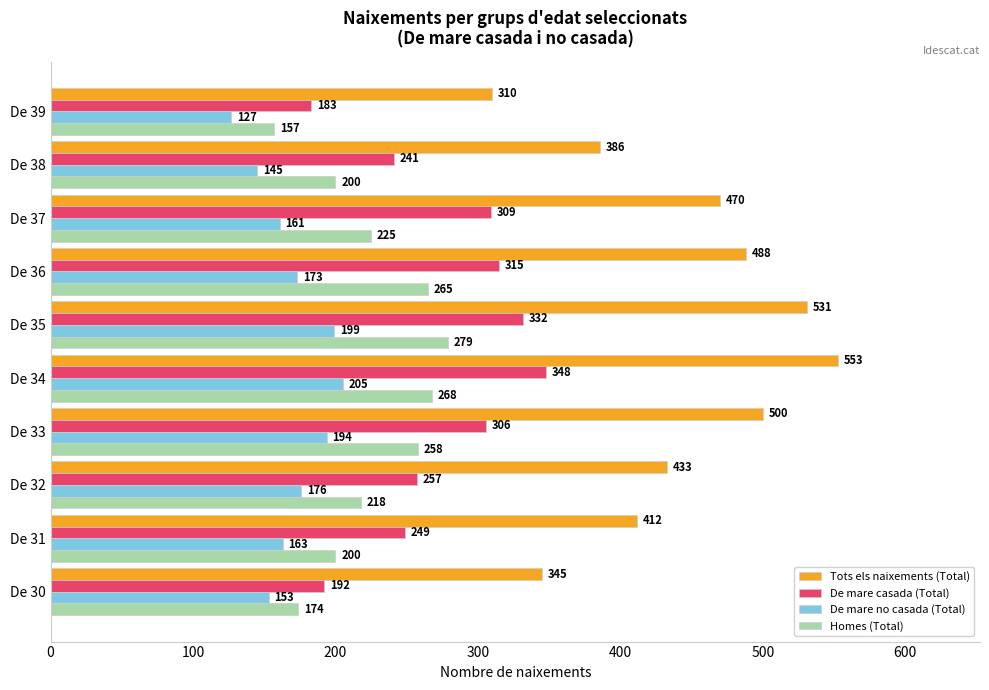

List the labels in order of De mare casada (Total) value, largest first.

De 34, De 35, De 36, De 37, De 33, De 32, De 31, De 38, De 30, De 39